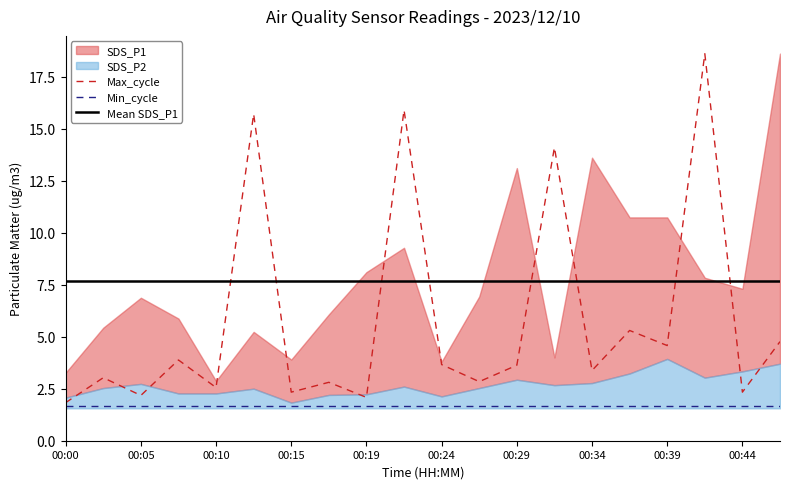

What is the lowest value of the Max_cycle series?

1.8